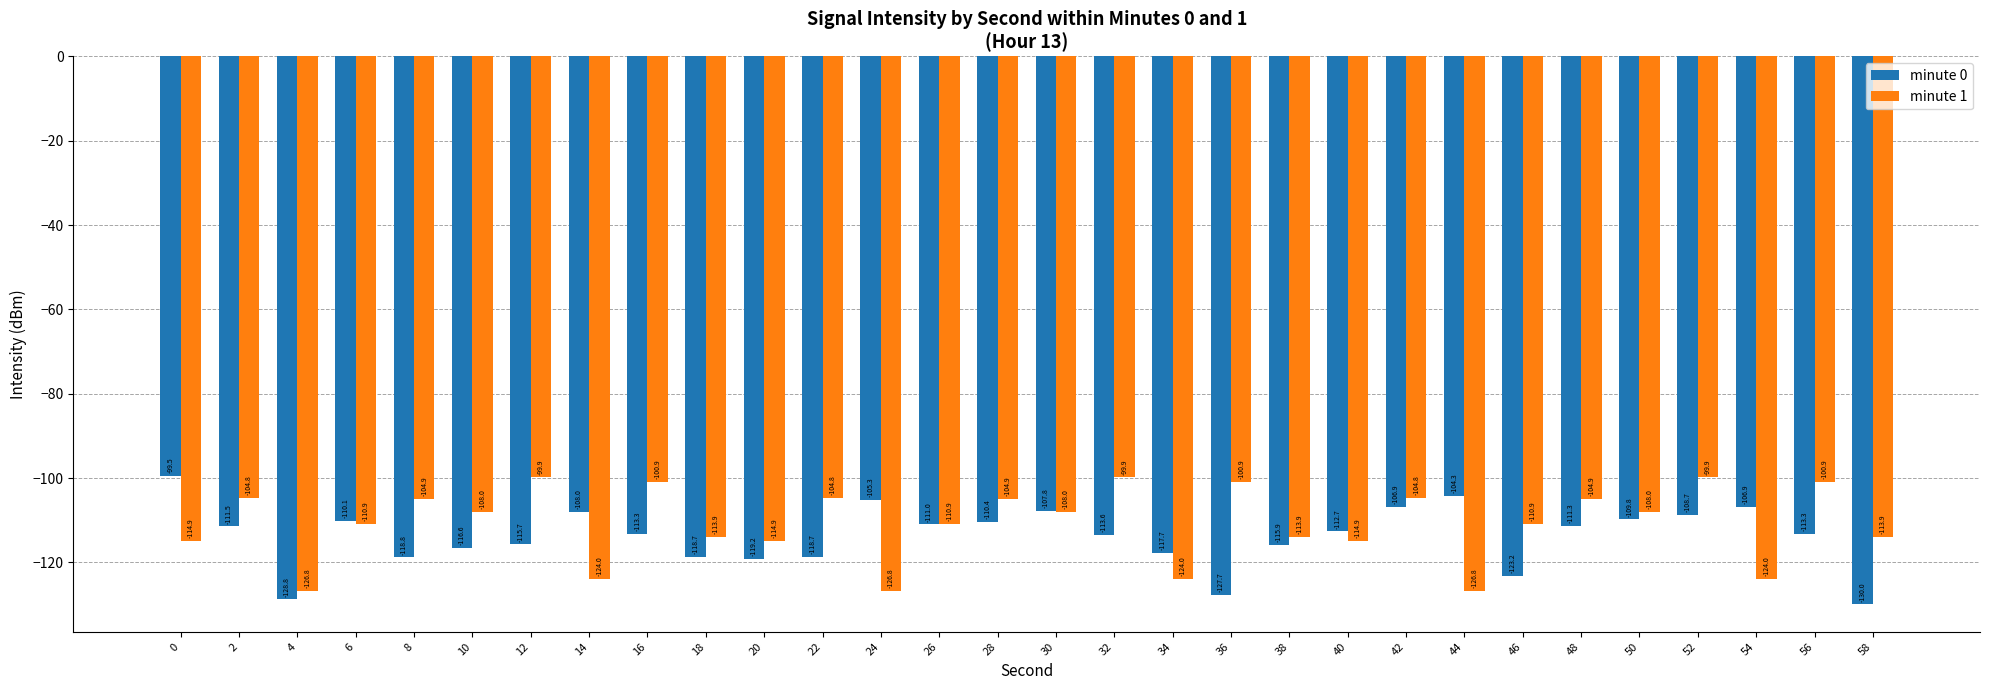

At which category is the sum across all series the highest?

52